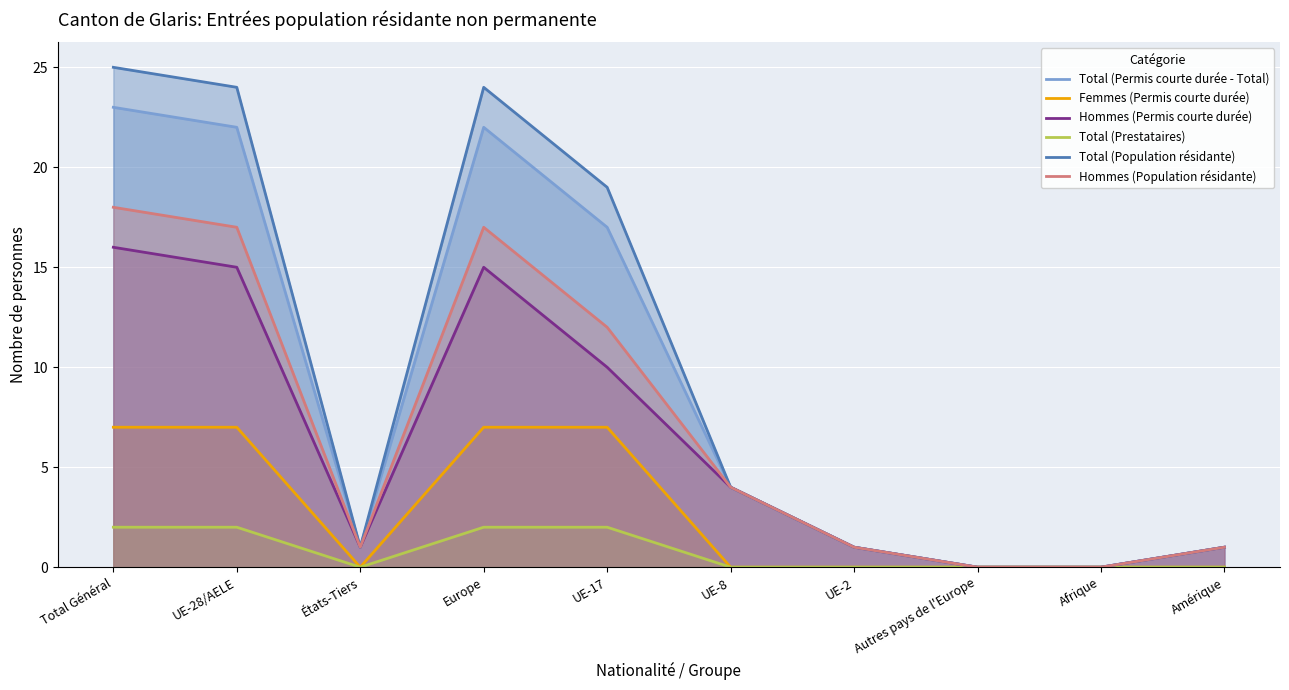

Which series changed the most between Europe and UE-2?

Total (Population résidante)